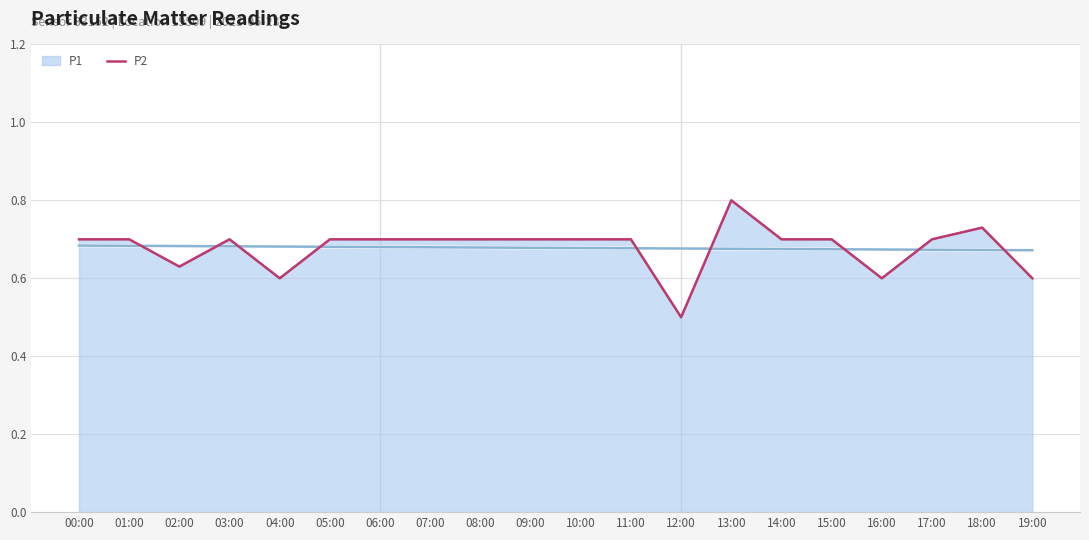

Rank the categories by value from lowest to highest.

12:00, 04:00, 16:00, 19:00, 02:00, 00:00, 01:00, 03:00, 05:00, 06:00, 07:00, 08:00, 09:00, 10:00, 11:00, 14:00, 15:00, 17:00, 18:00, 13:00